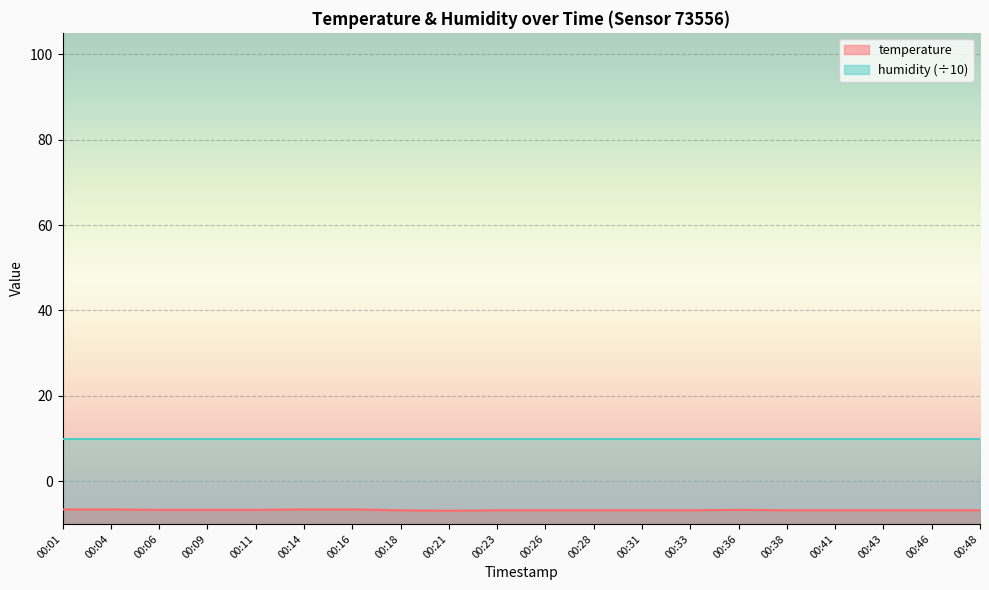

What is the approximate value at 00:06?

-6.7